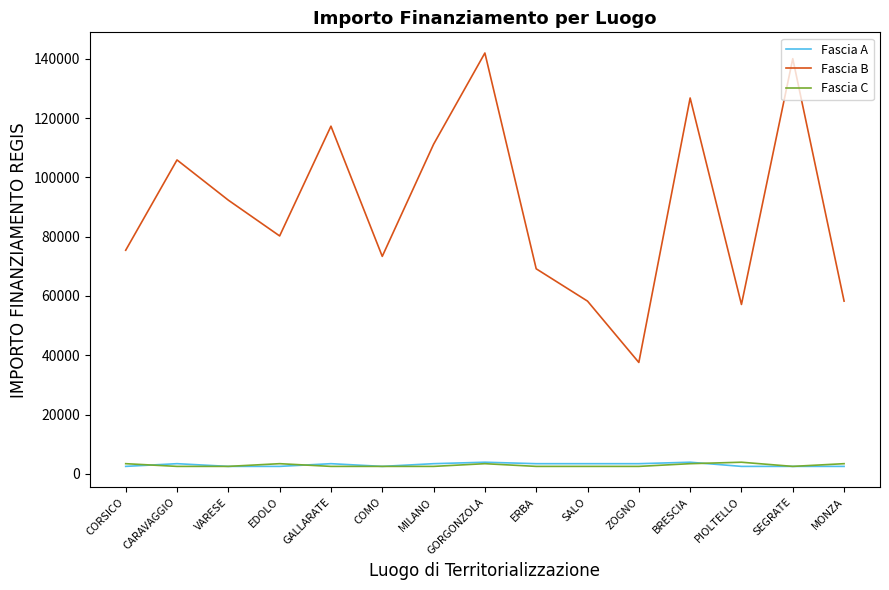

True or false: Fascia A and Fascia B intersect in this chart.

False